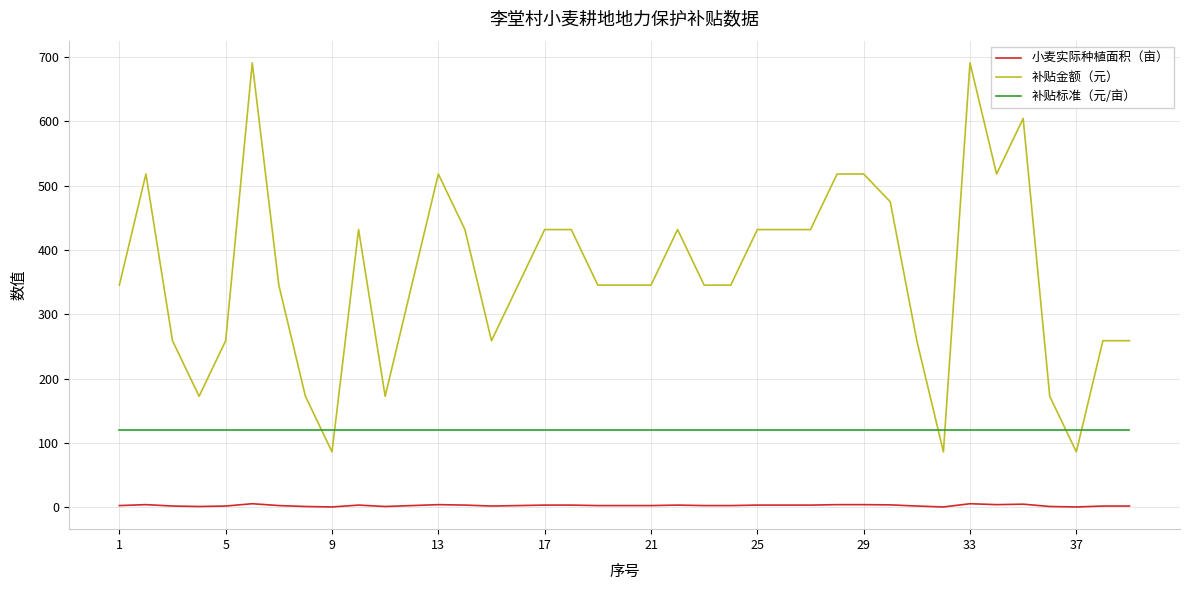

Which series has the largest range (max minus min)?

补贴金额（元）